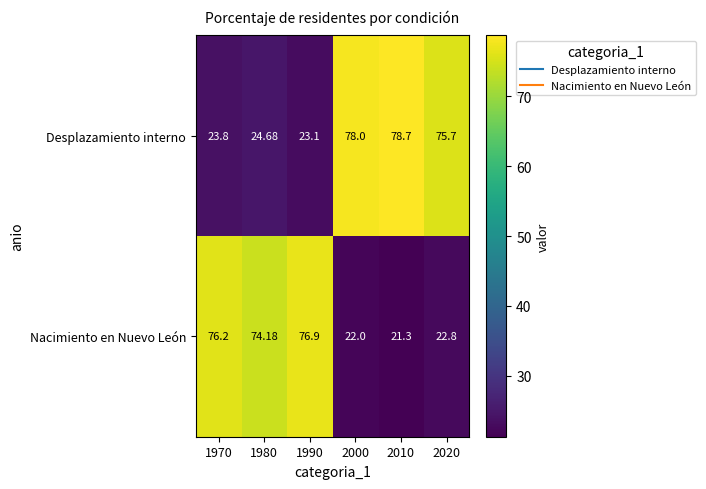

At 1990, list the series in order from smallest to largest.

Desplazamiento interno, Nacimiento en Nuevo León